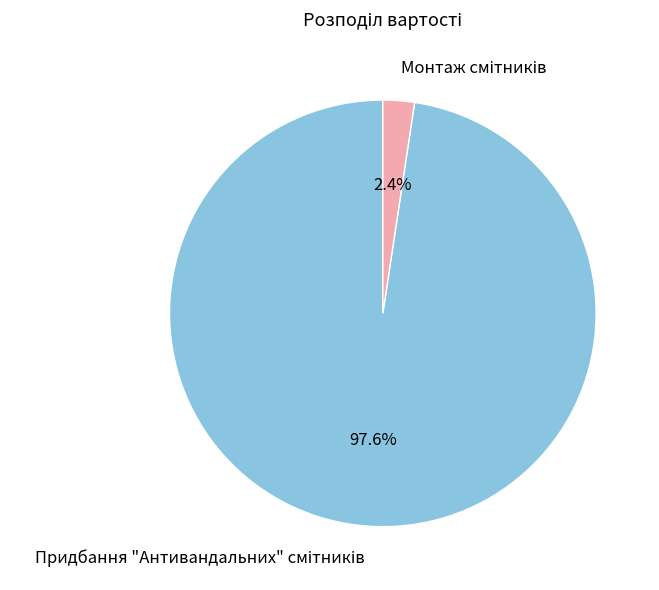

What percentage do Монтаж смітників and Придбання "Антивандальних" смітників together represent?

100.0%